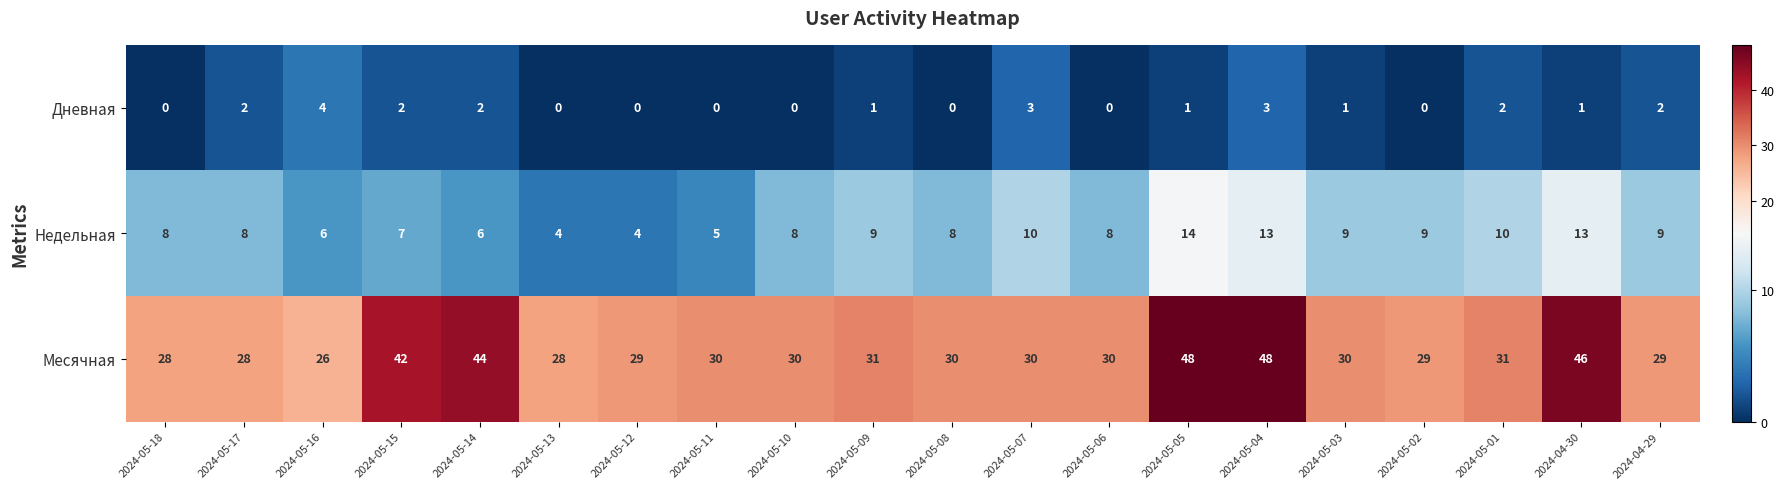

How many values in Дневная are above zero?

12